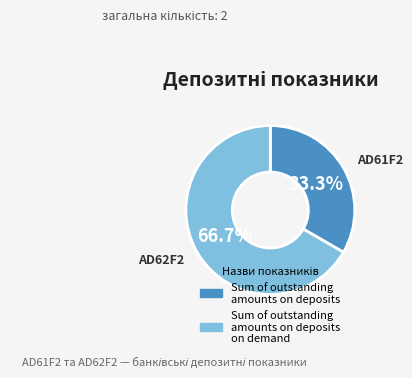

Does any single category account for the majority?

Yes